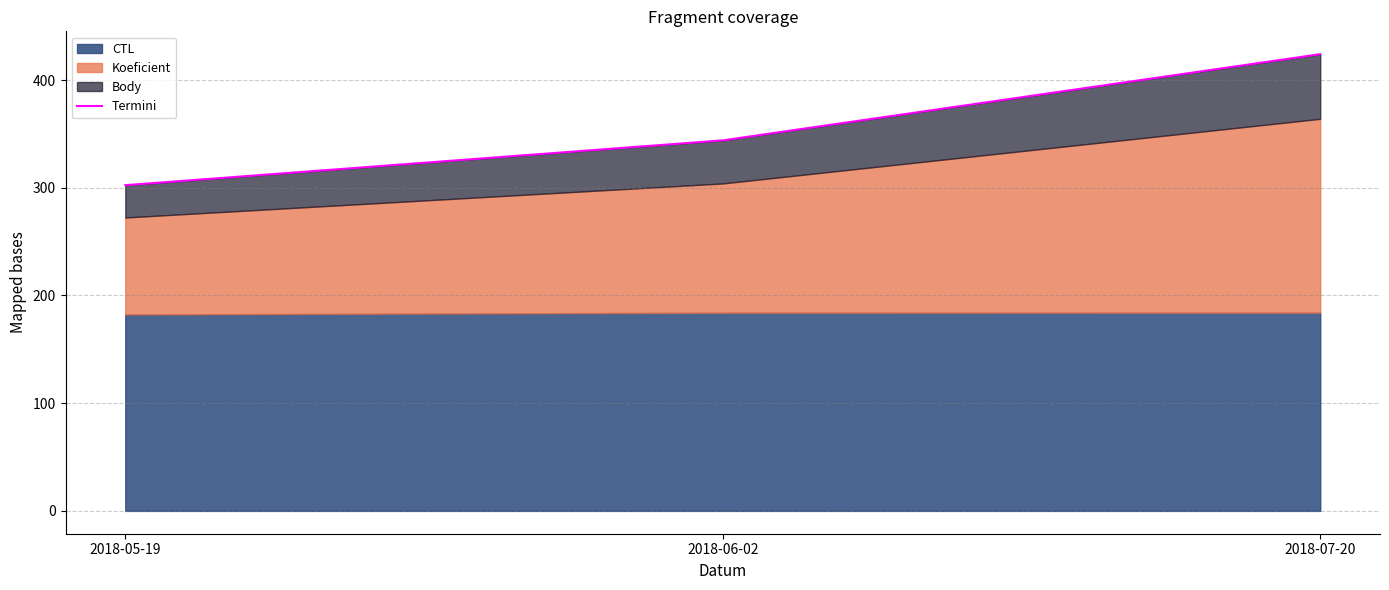

Reading right to left, what are all the values shown in this chart?

424.0	344.0	302.4